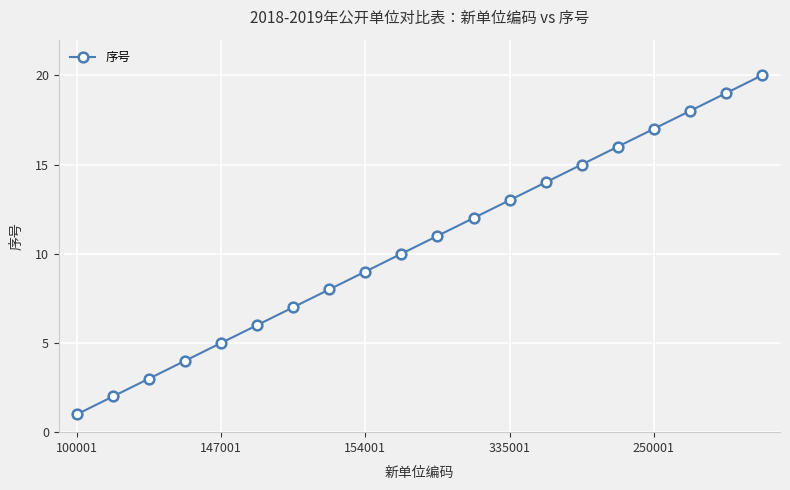

True or false: the data has more than 2 interior local peaks.

False